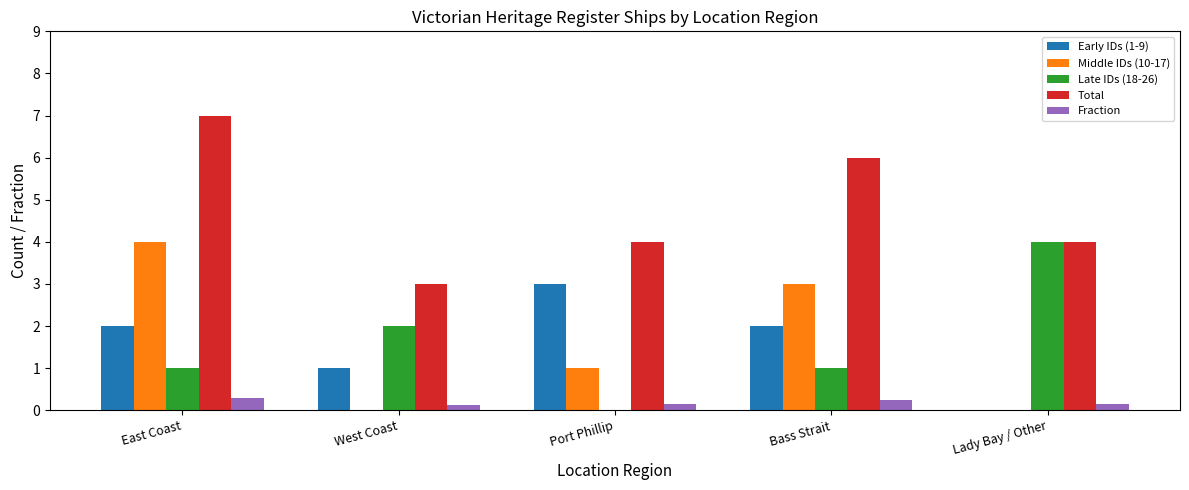

Read the Middle IDs (10-17) value at East Coast.

4.0